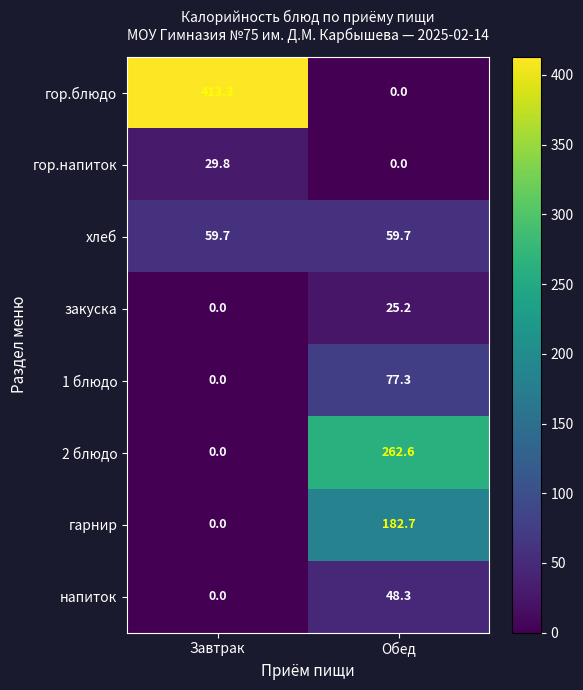

Which series has the widest spread of values?

гор.блюдо